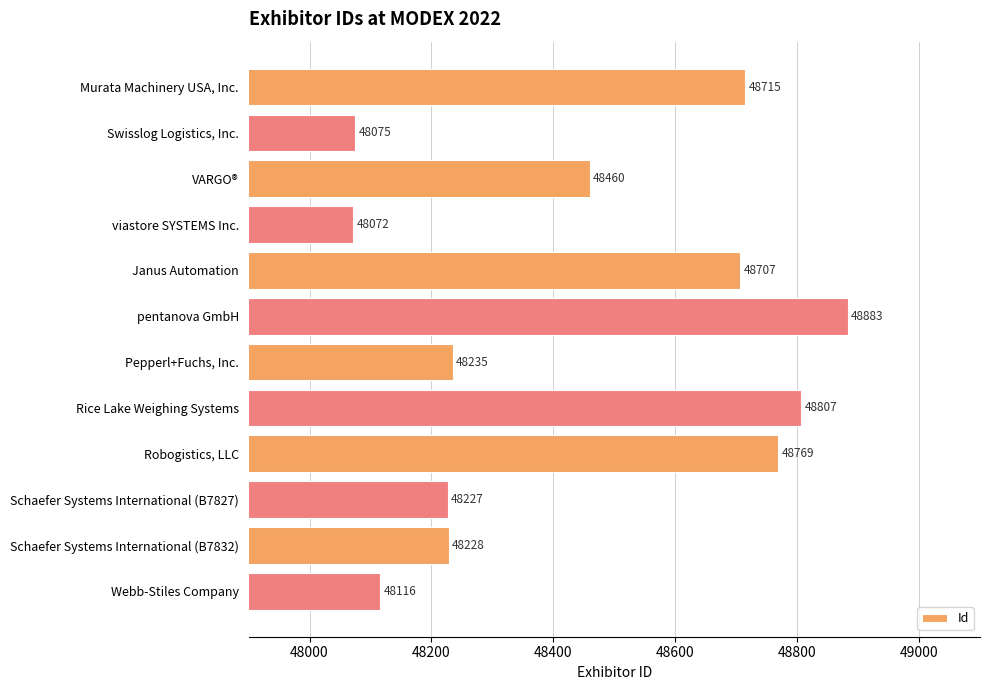

Approximately how many times larger is the value at Murata Machinery USA, Inc. compared to Webb-Stiles Company?

1.0